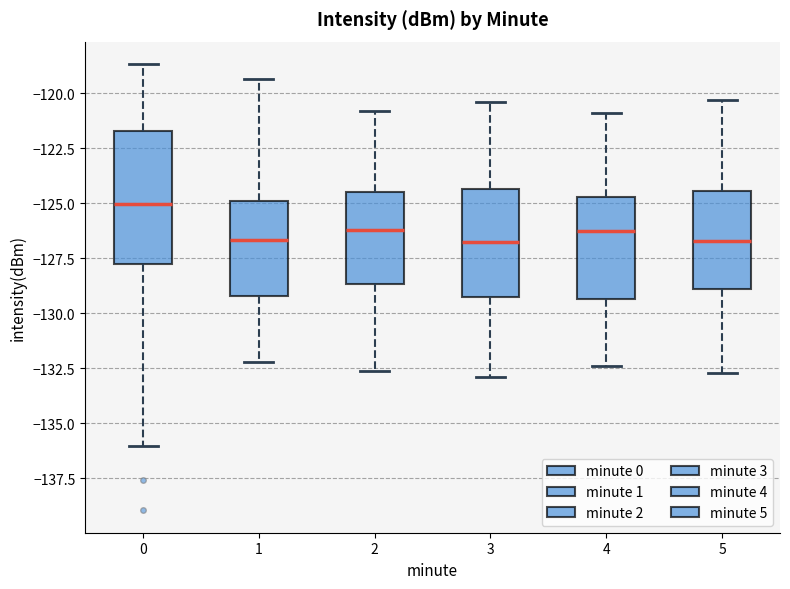

Where does the upper whisker of the box at x = 4 end on the y-axis? The values are not printed on the chart, so give them approximately, as read against the axis.

-121.0